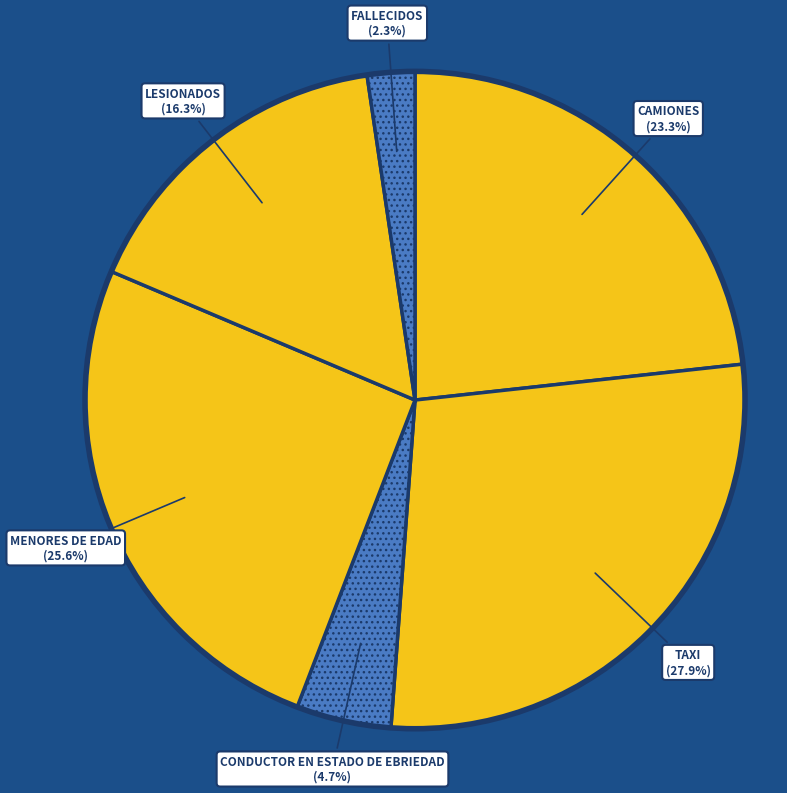

Do MENORES DE EDAD and LESIONADOS together represent more than half of the pie?

No